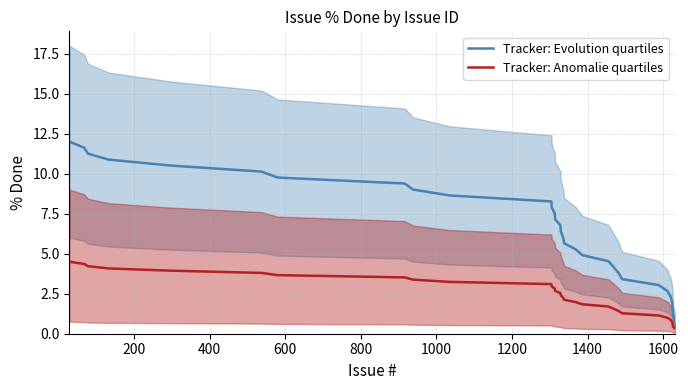

What is the difference between the second highest and minimum values in the Tracker: Evolution quartiles series?

10.8